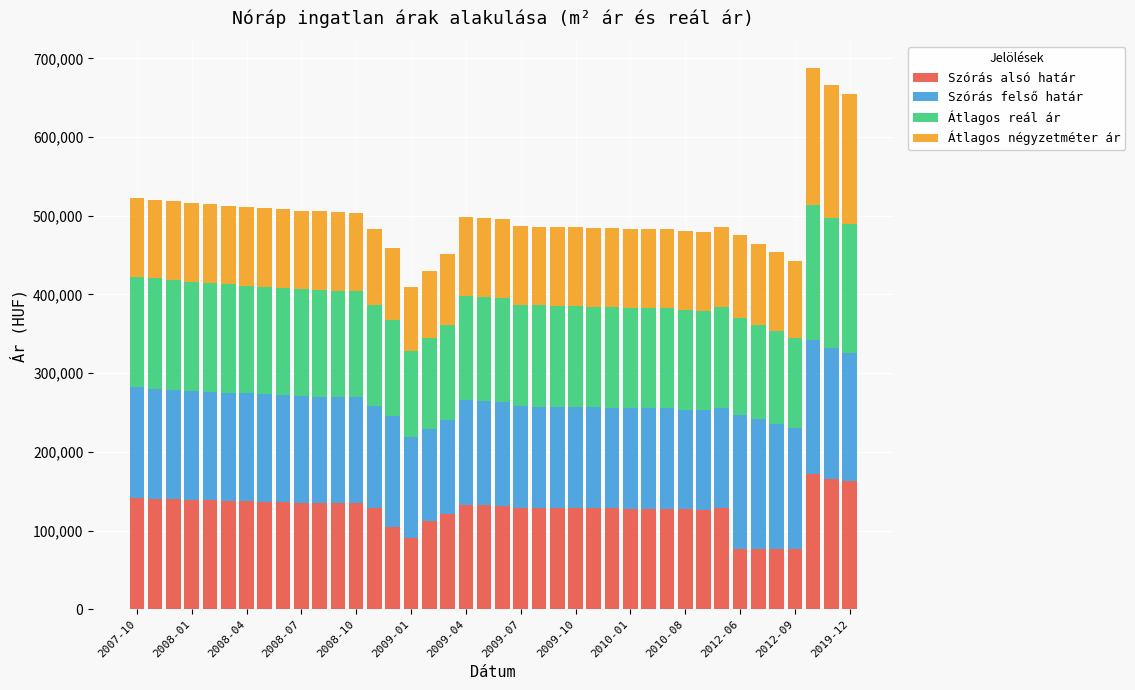

What are all the series names shown in the legend?

Szórás alsó határ, Szórás felső határ, Átlagos reál ár, Átlagos négyzetméter ár